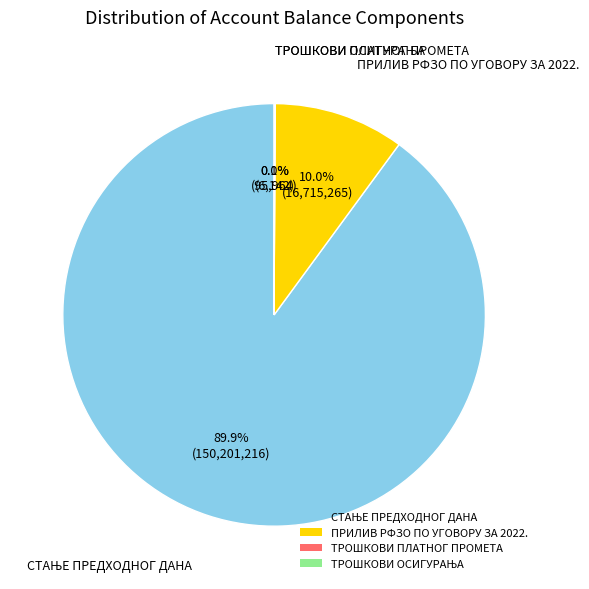

Is there any slice that represents more than half of the pie?

Yes